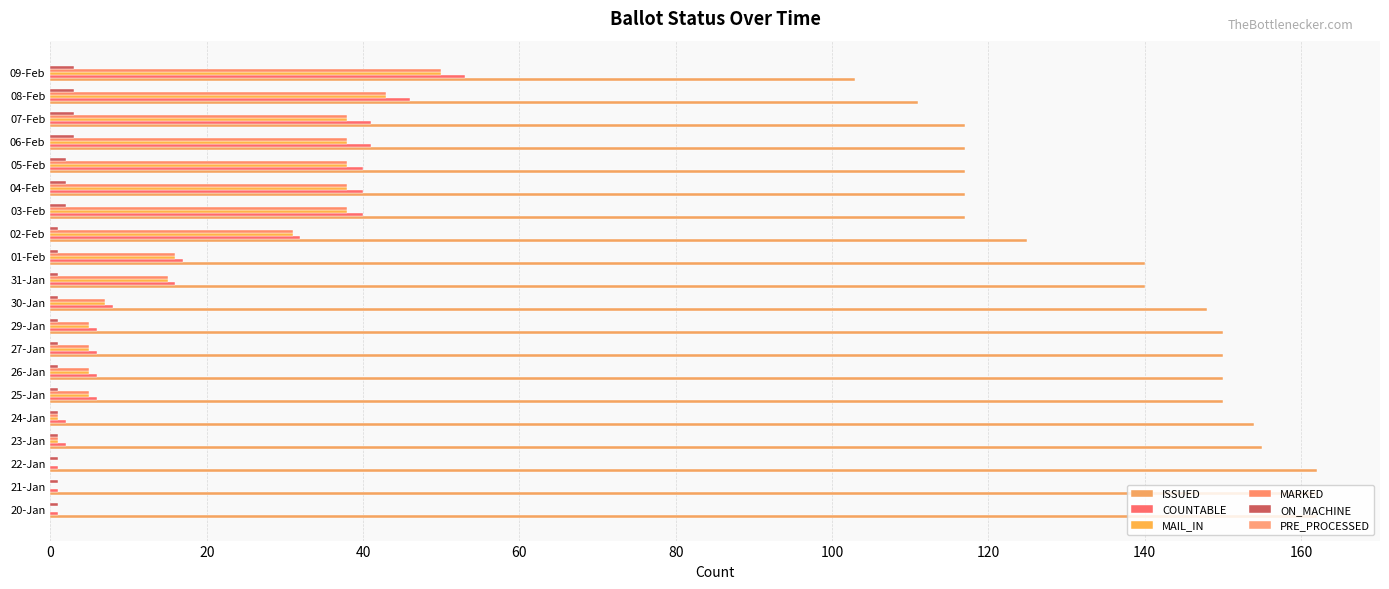

How many distinct data groups are displayed?

5